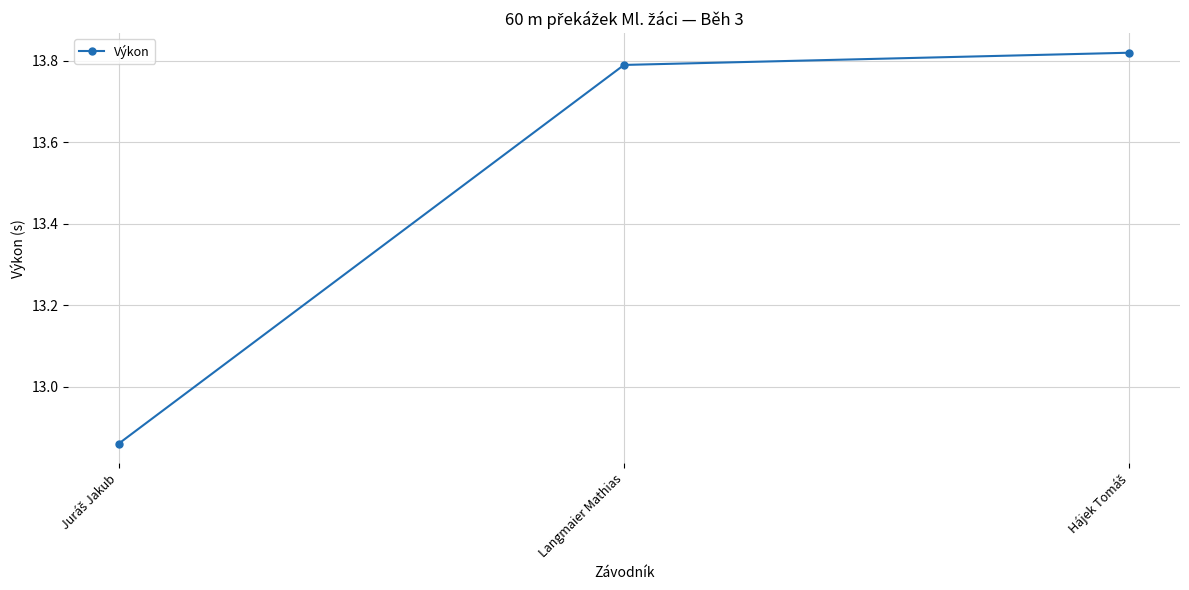

What is the average value?

13.5